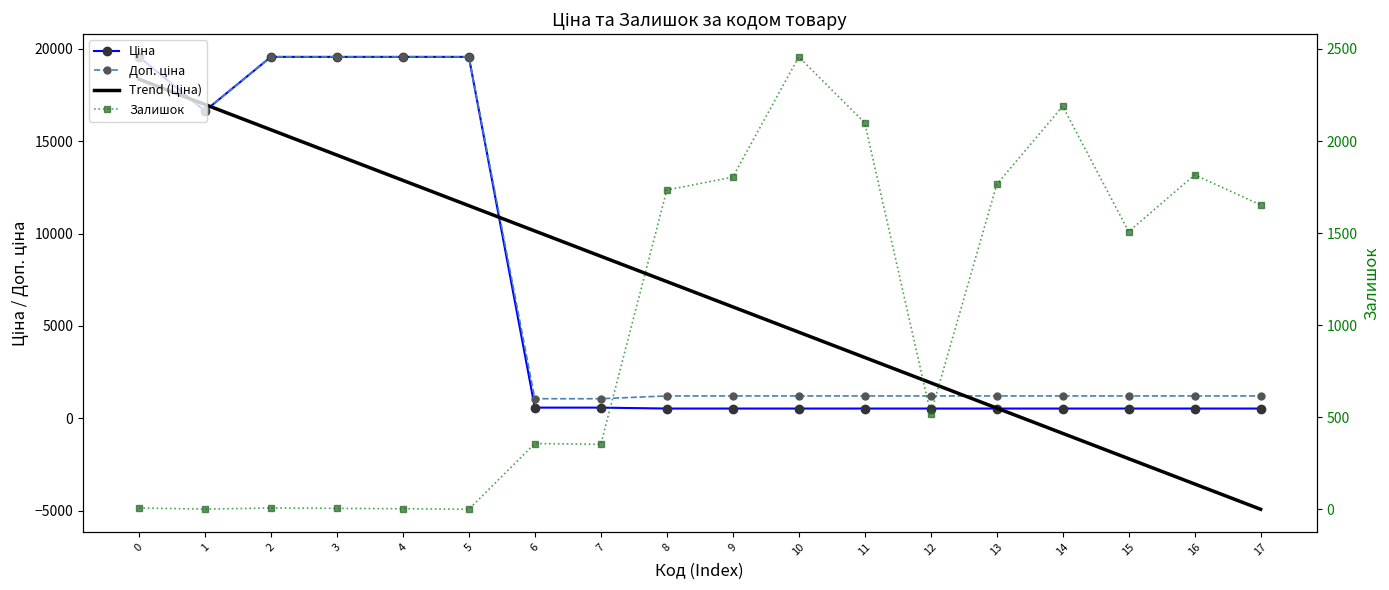

Which has a higher value, 10 or 1?

1